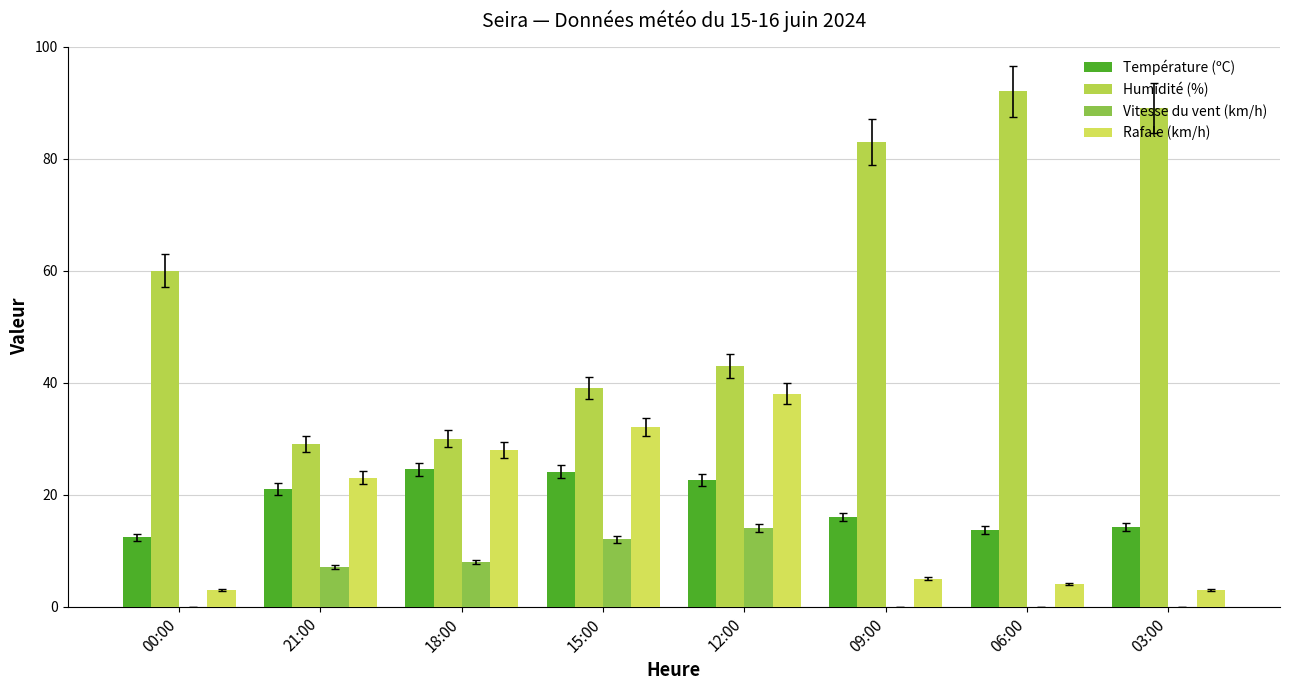

What is the difference between the maximum and minimum values in the Température (ºC) series?

12.1